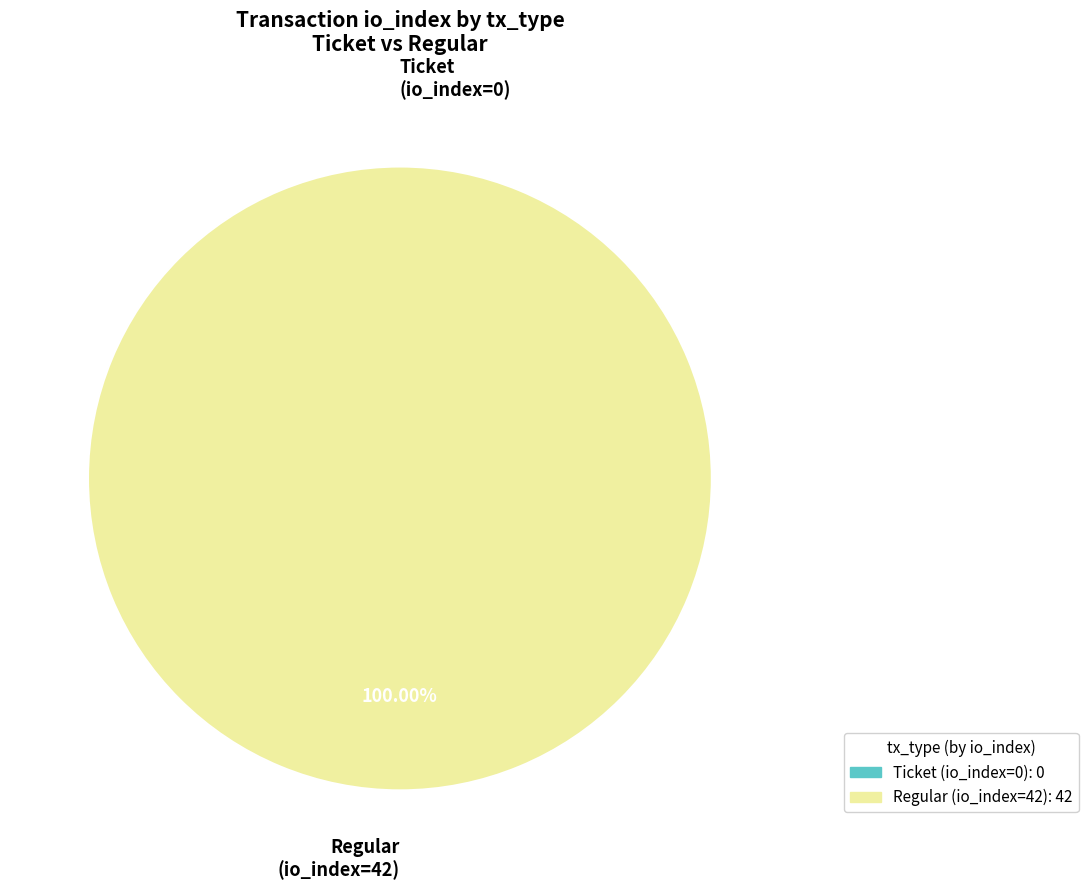

Is it true that Ticket (io_index=0) is 0% of the pie?

True